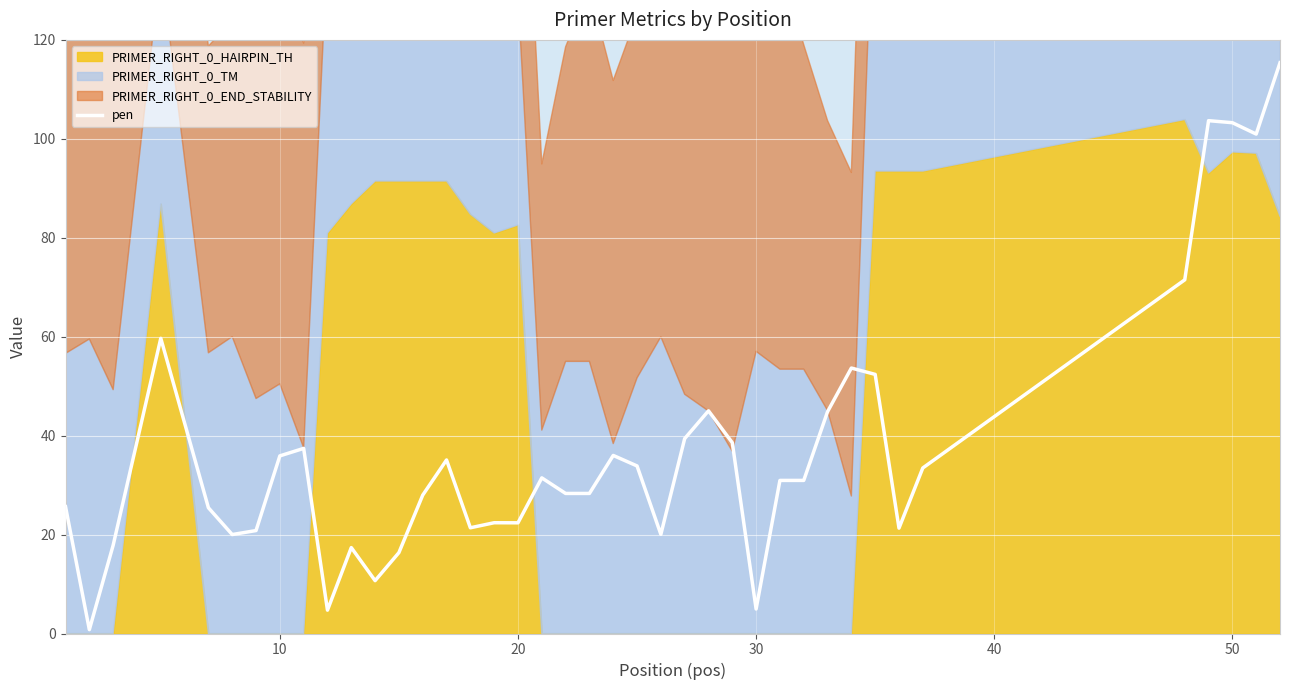

What is the highest value of the pen series?

115.4